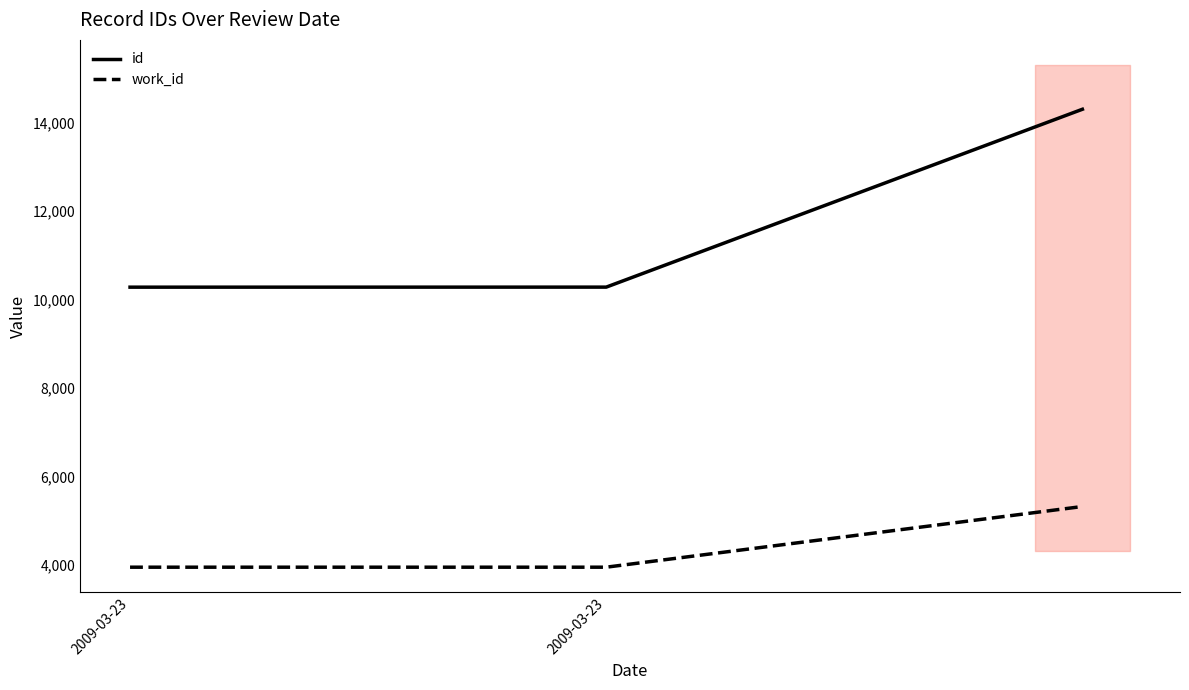

Is it true that work_id equals 5324 at 2?

True